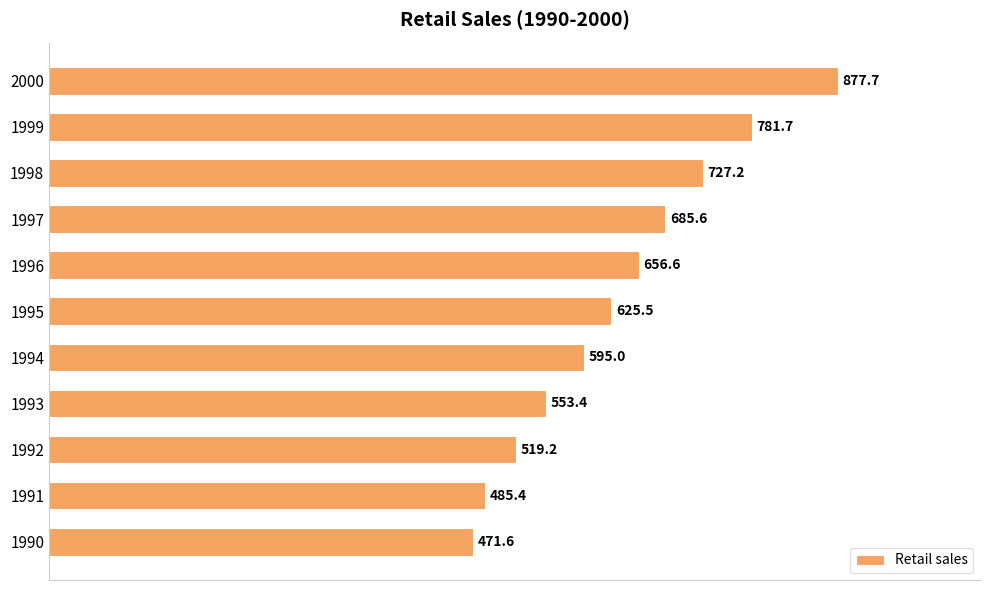

At which label is the value closest to 674?

1997